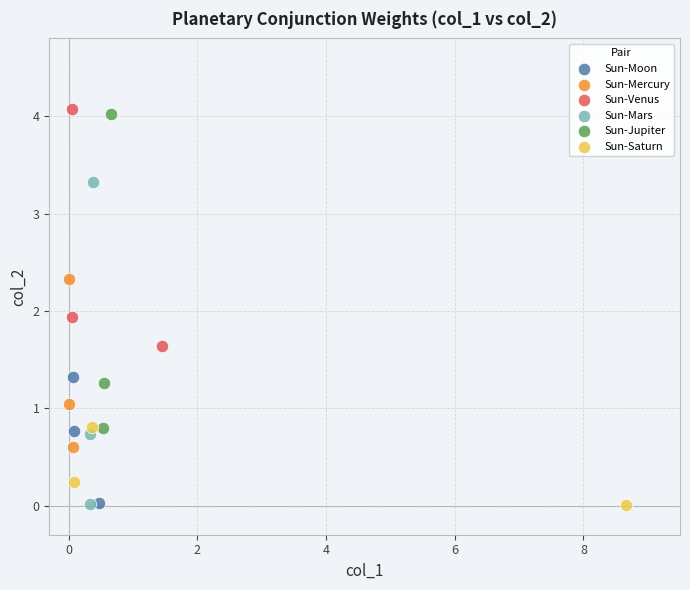

Which series has the widest spread of Y values?

Sun-Mars